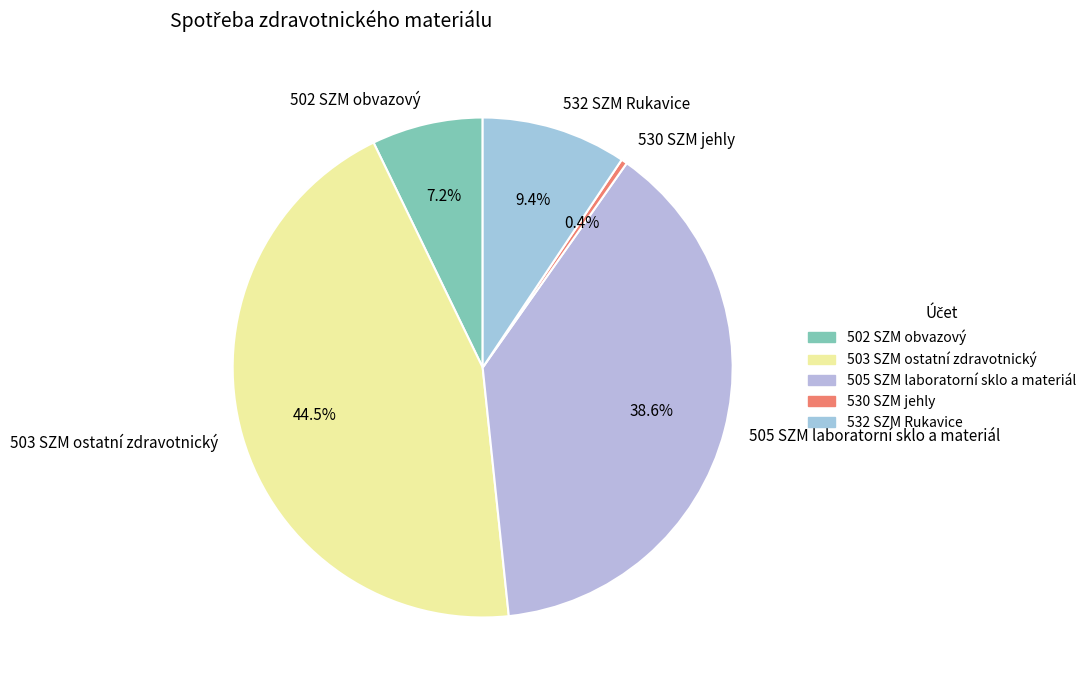

How many segments does this pie chart have?

5